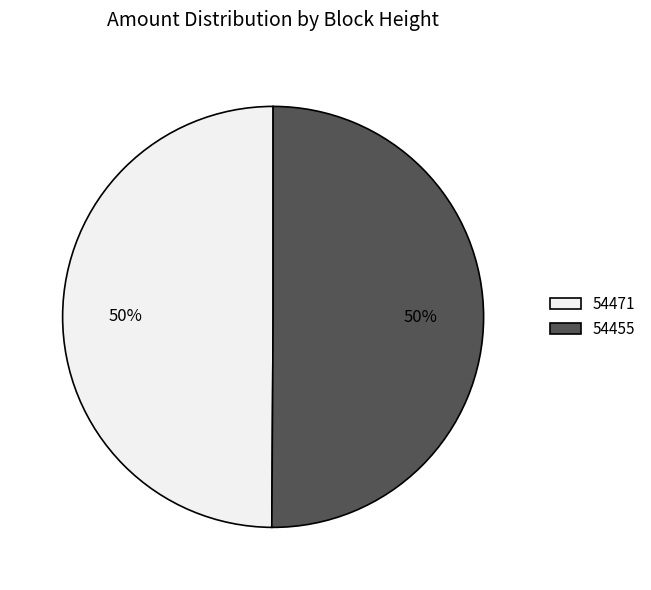

To the nearest percent, what is the combined percentage of 54455 and 54471?

100%